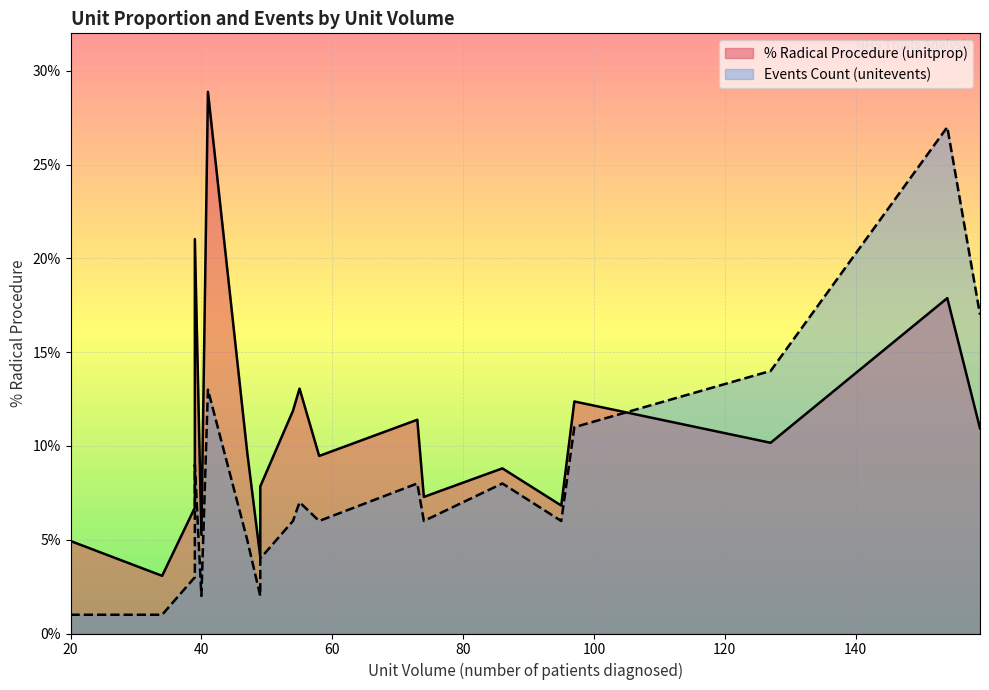

What value does the unitprop series have at 86?

8.8